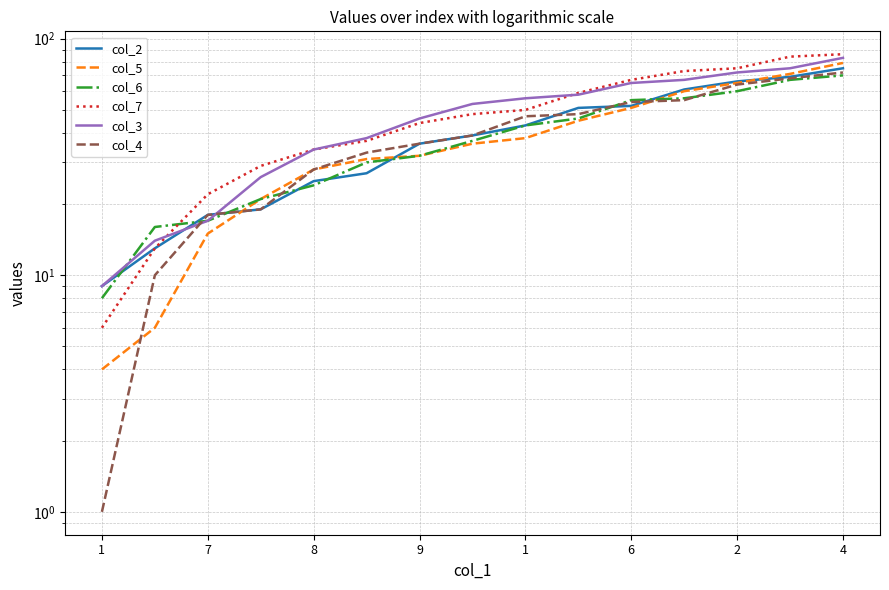

Which series has the largest range (max minus min)?

col_7